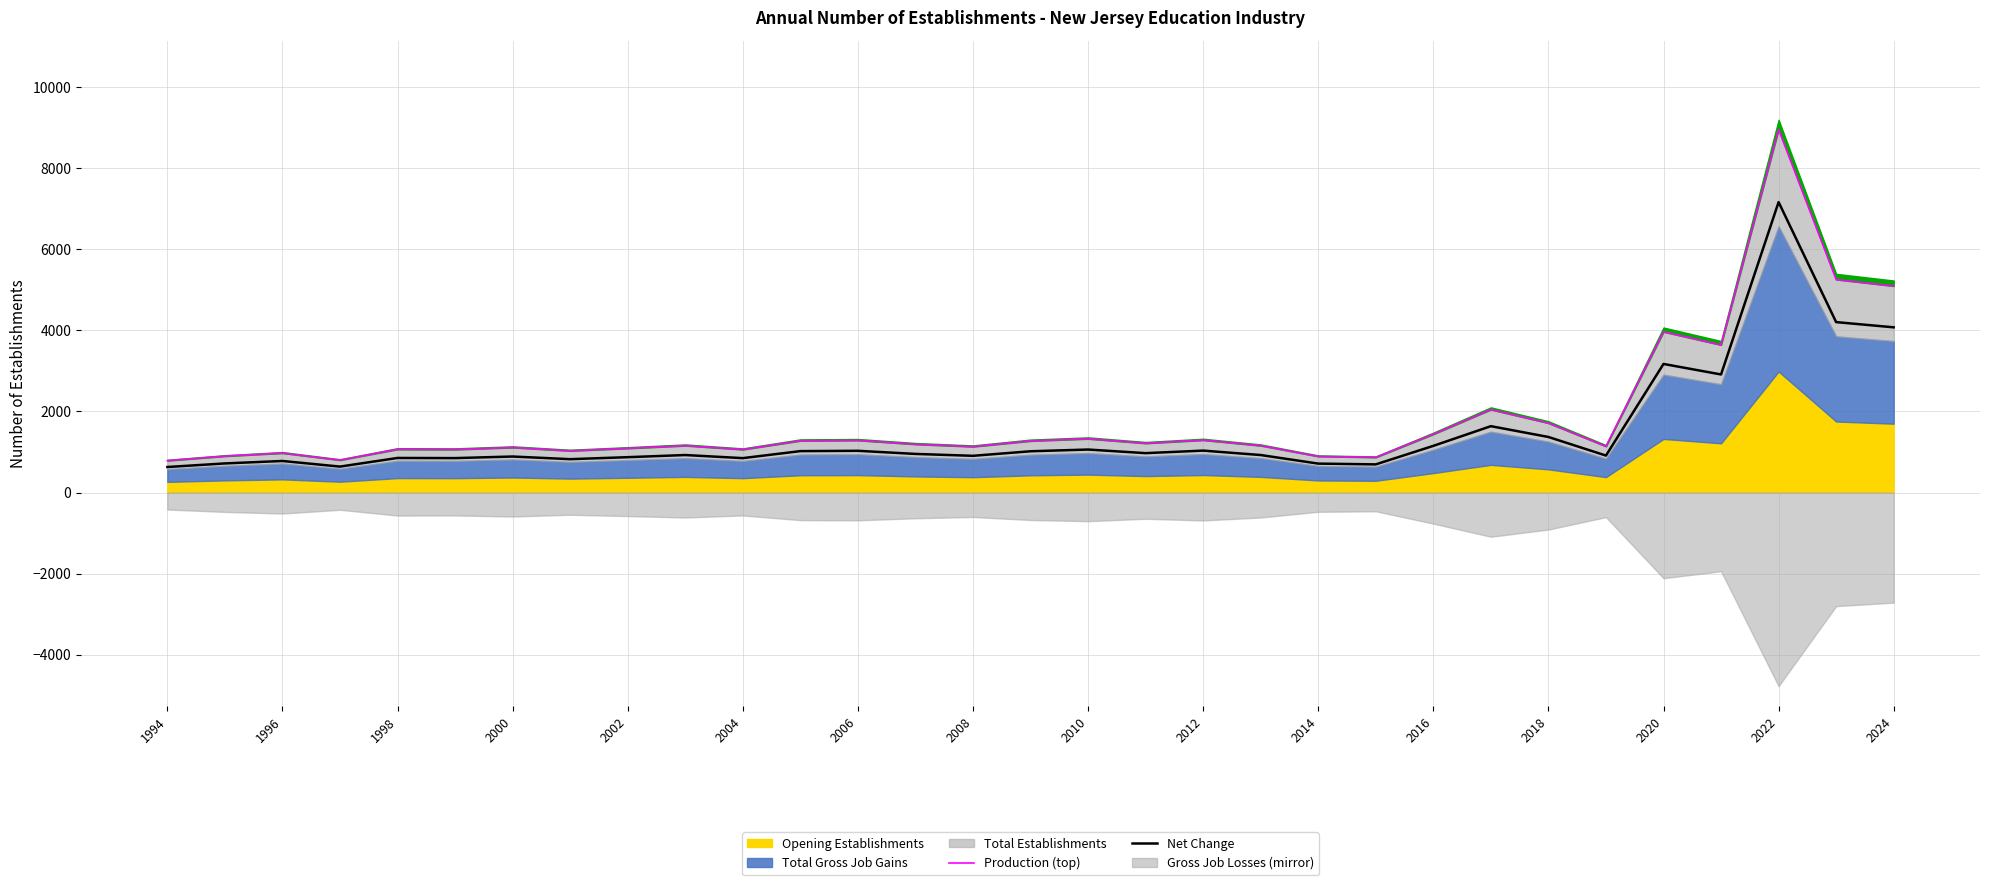

How many data points does each series have?

31